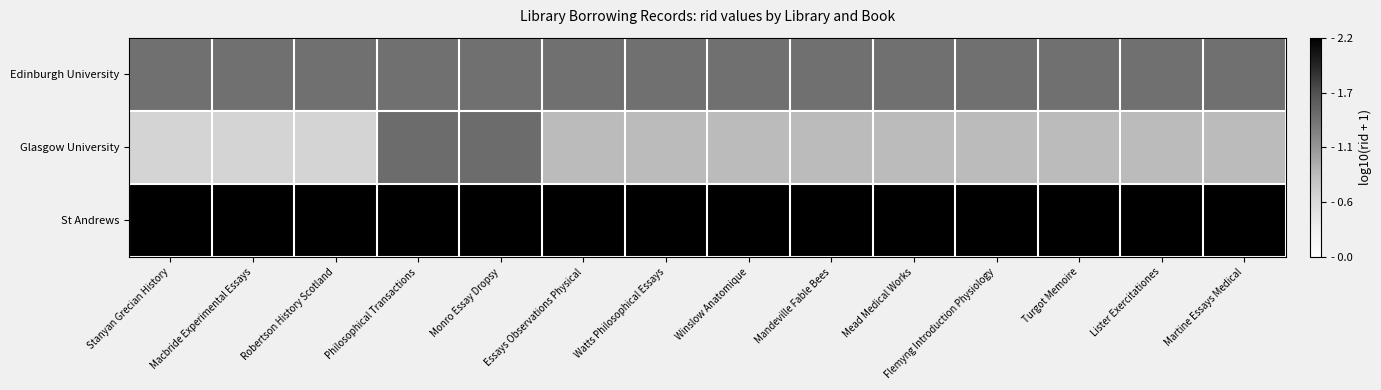

Reading left to right, what are all the values shown in this chart?

Edinburgh University: Stanyan Grecian History=1.4	Macbride Experimental Essays=1.4	Robertson History Scotland=1.4	Philosophical Transactions=1.4	Monro Essay Dropsy=1.4	Essays Observations Physical=1.4	Watts Philosophical Essays=1.4	Winslow Anatomique=1.4	Mandeville Fable Bees=1.4	Mead Medical Works=1.4	Flemyng Introduction Physiology=1.4	Turgot Memoire=1.4	Lister Exercitationes=1.4	Martine Essays Medical=1.4
Glasgow University: Stanyan Grecian History=0.6	Macbride Experimental Essays=0.6	Robertson History Scotland=0.6	Philosophical Transactions=1.4	Monro Essay Dropsy=1.4	Essays Observations Physical=0.8	Watts Philosophical Essays=0.8	Winslow Anatomique=0.8	Mandeville Fable Bees=0.8	Mead Medical Works=0.8	Flemyng Introduction Physiology=0.8	Turgot Memoire=0.8	Lister Exercitationes=0.8	Martine Essays Medical=0.8
St Andrews: Stanyan Grecian History=2.2	Macbride Experimental Essays=2.2	Robertson History Scotland=2.2	Philosophical Transactions=2.2	Monro Essay Dropsy=2.2	Essays Observations Physical=2.2	Watts Philosophical Essays=2.2	Winslow Anatomique=2.2	Mandeville Fable Bees=2.2	Mead Medical Works=2.2	Flemyng Introduction Physiology=2.2	Turgot Memoire=2.2	Lister Exercitationes=2.2	Martine Essays Medical=2.2